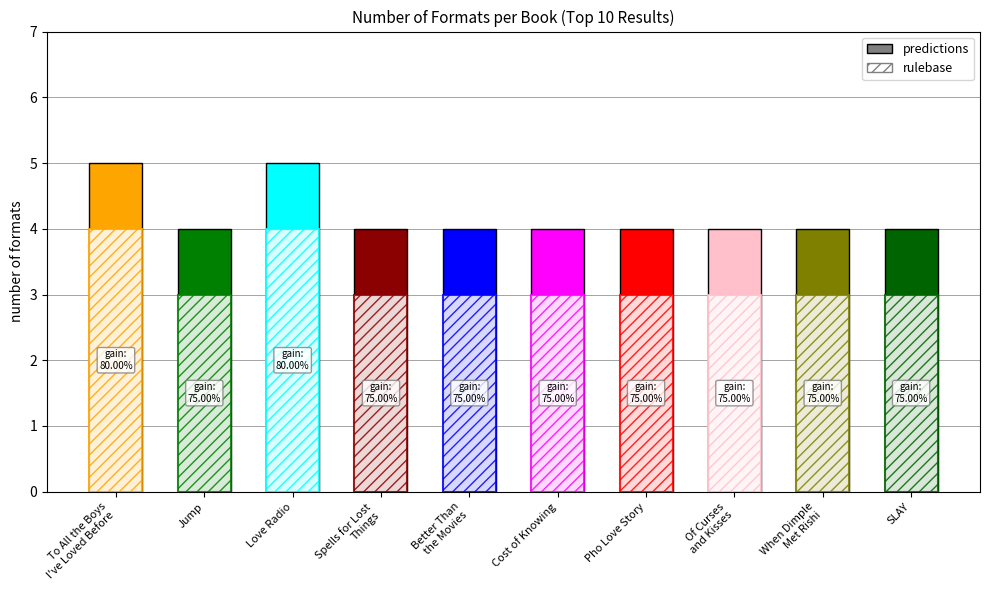

What is the greatest value displayed?

5